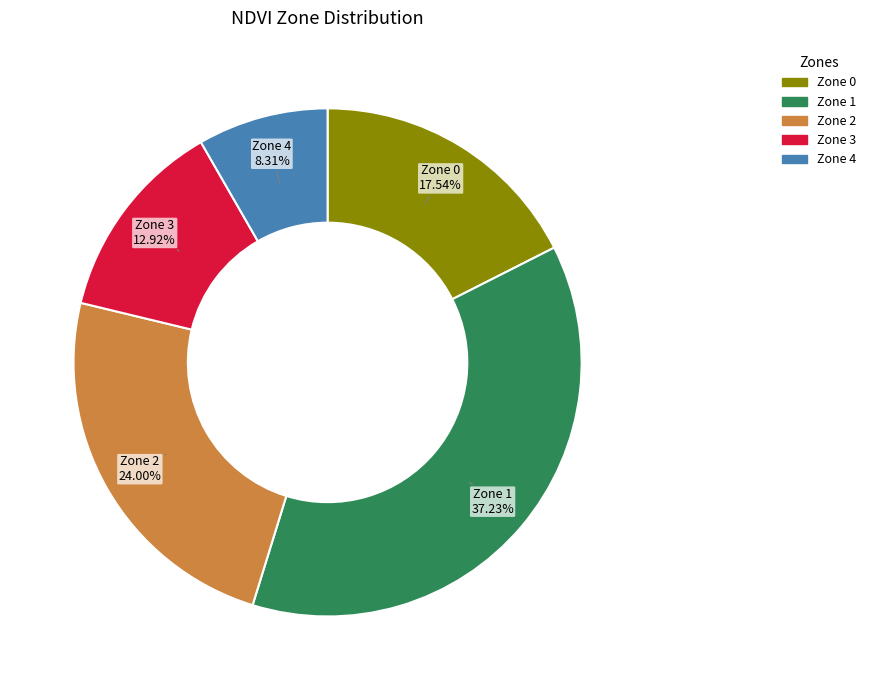

How many slices are in this pie chart?

5